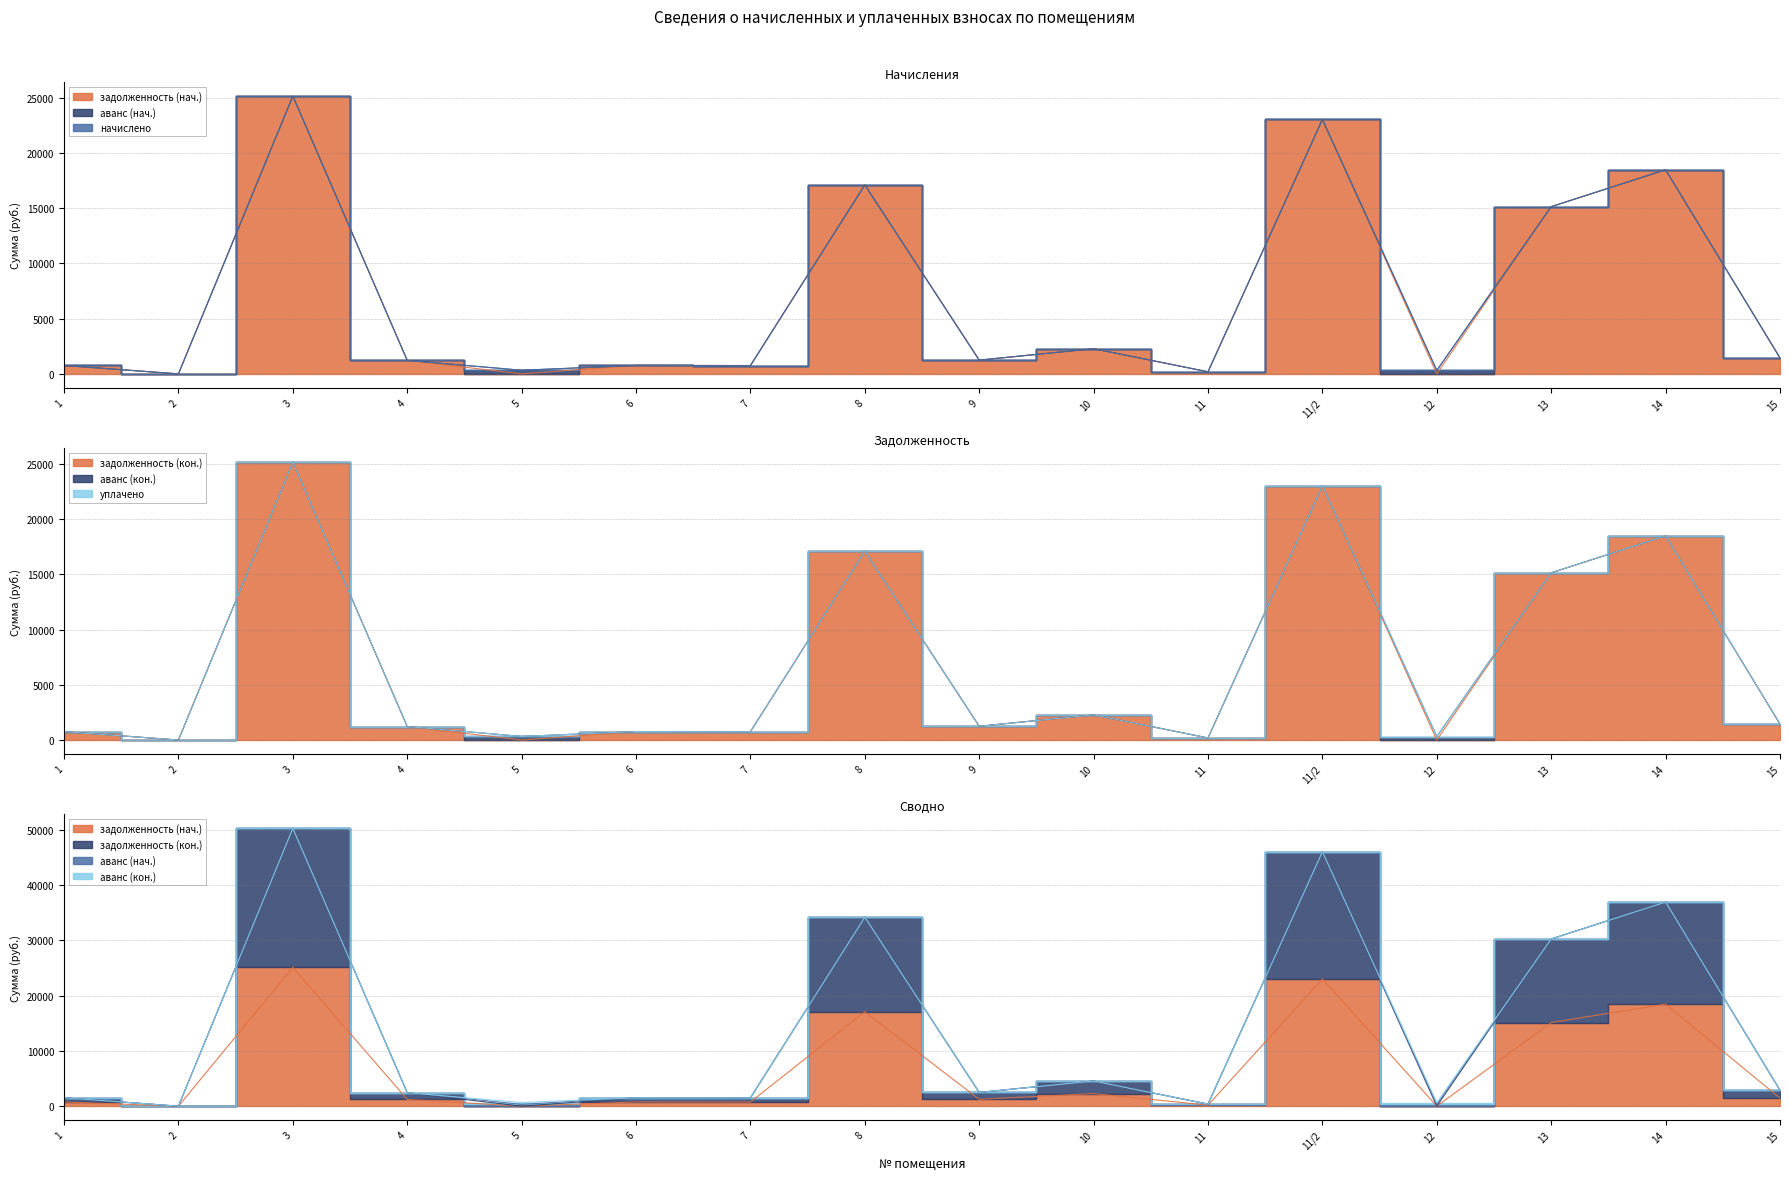

At which label is аванс (кон.) closest to 163?

12